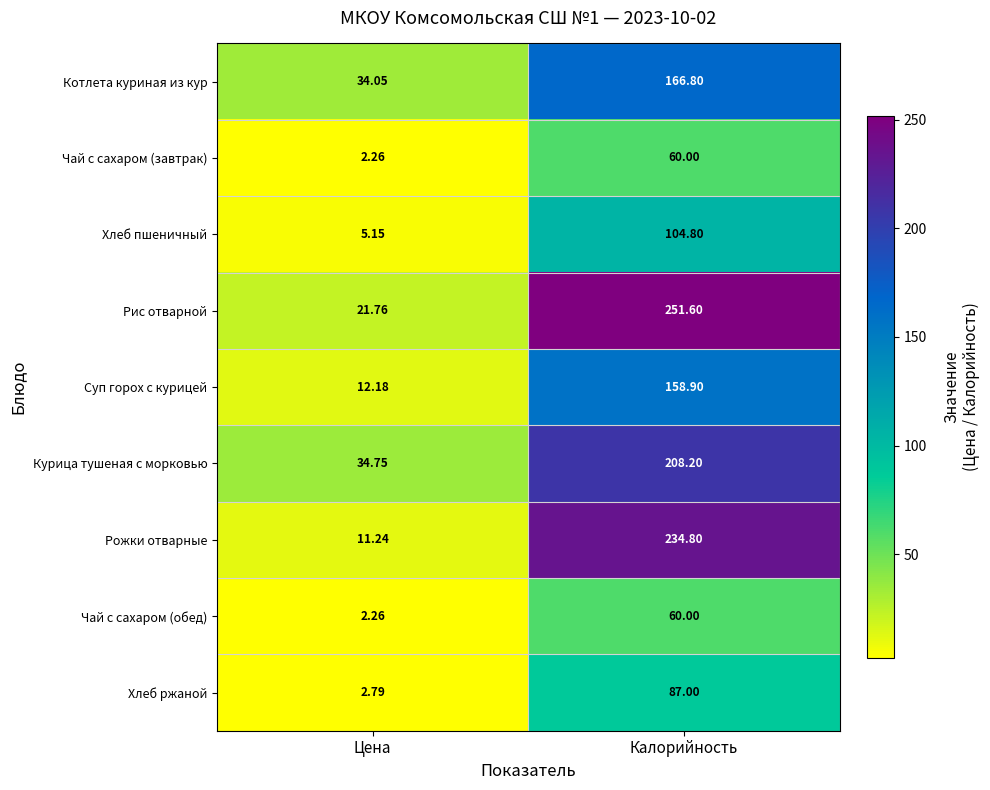

Which category has the highest value in the Суп горох с курицей series?

Калорийность